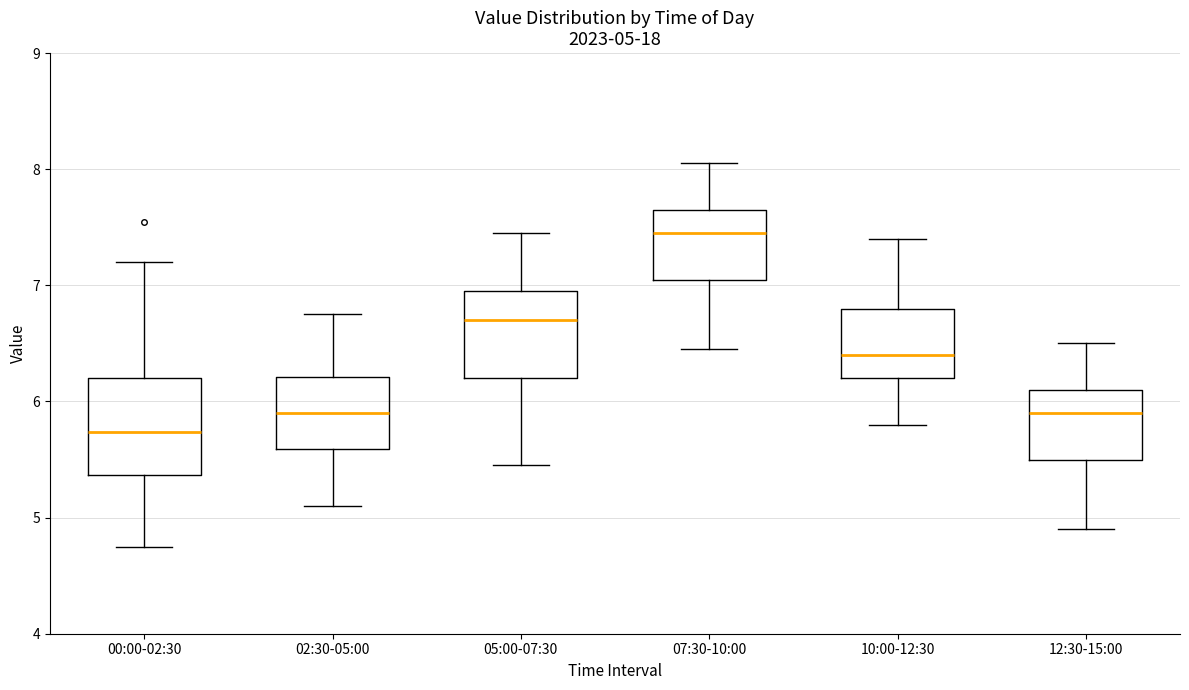

Which box has the highest median line?

07:30-10:00